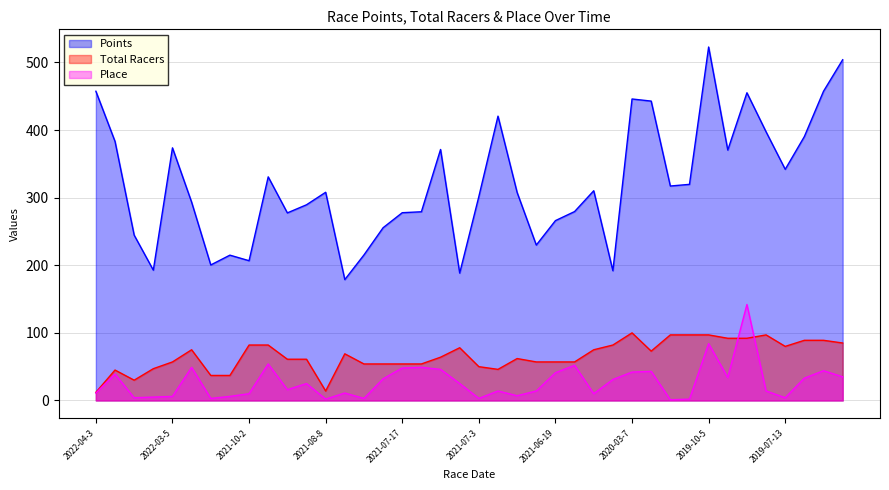

What is the average value of the Total Racers series?

66.0